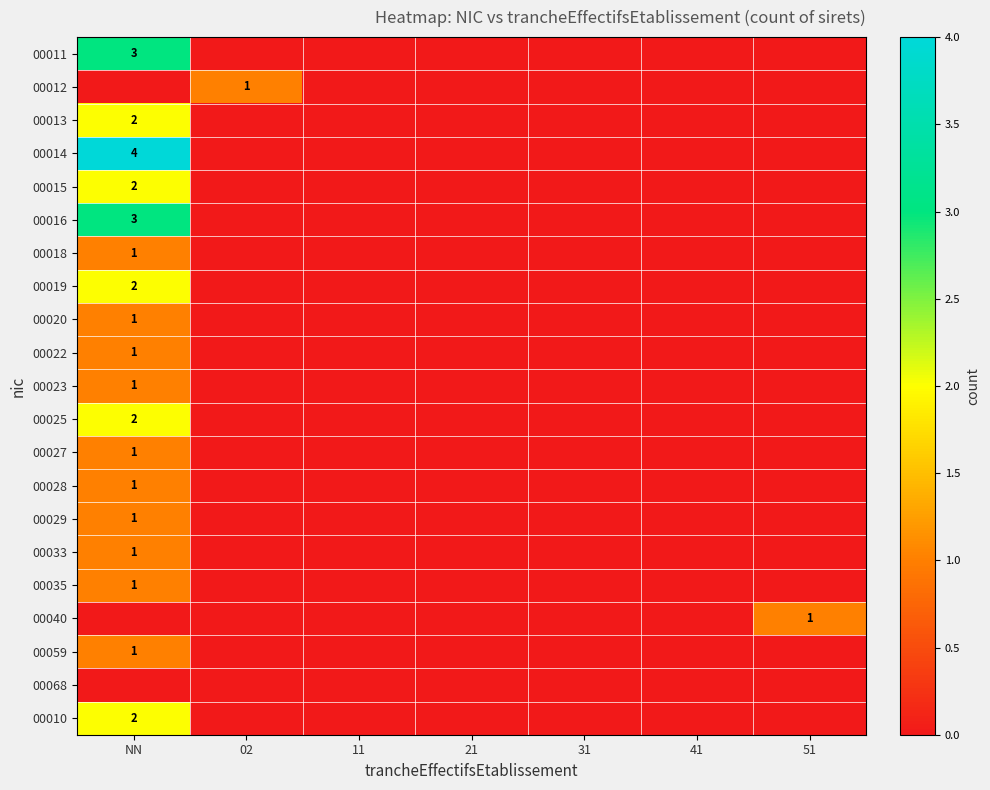

How many values in 00040 are above zero?

1